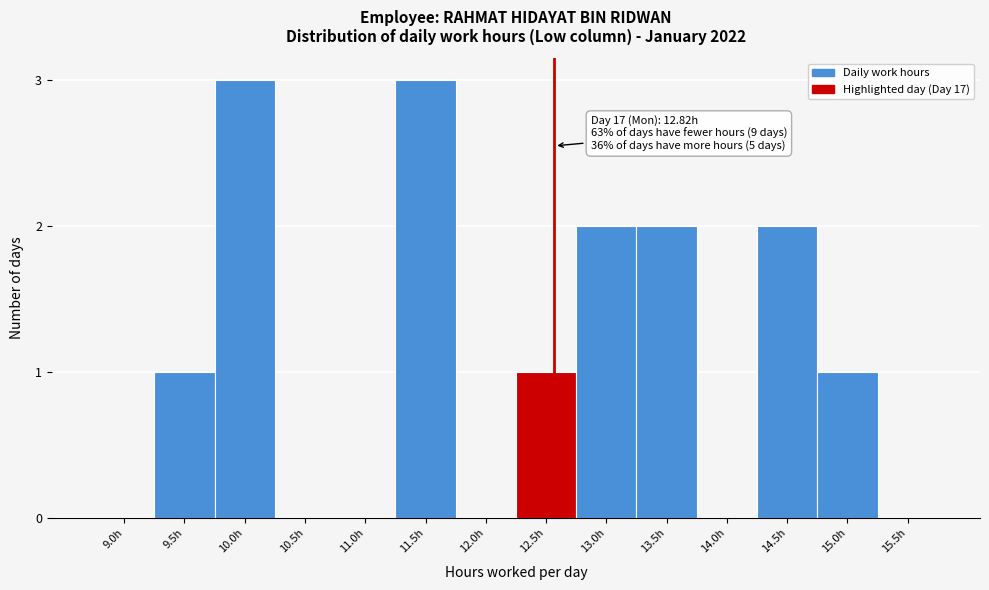

Reading right to left, what are all the values shown in this chart?

15.5h=0	15.0h=1	14.5h=2	14.0h=0	13.5h=2	13.0h=2	12.5h=1	12.0h=0	11.5h=3	11.0h=0	10.5h=0	10.0h=3	9.5h=1	9.0h=0